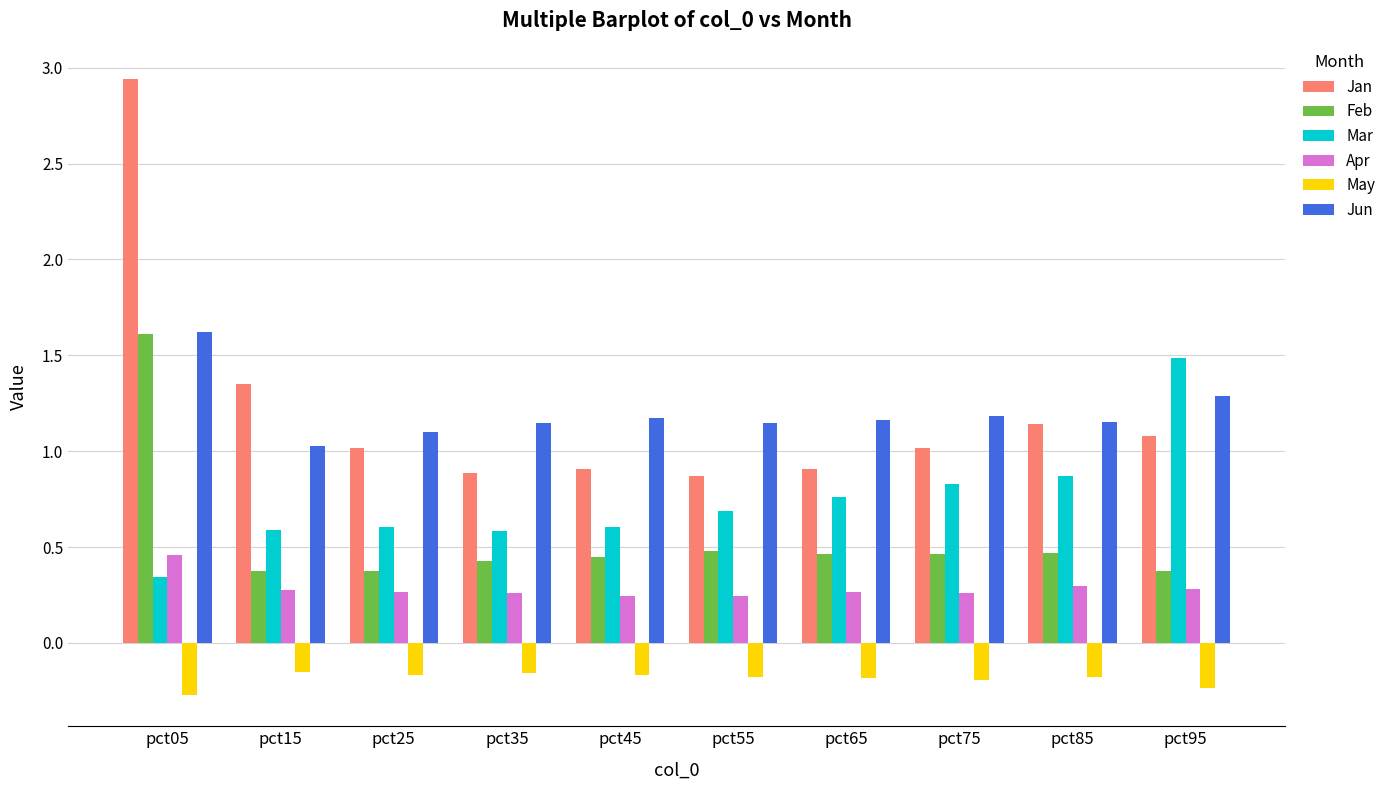

What is the average value of the Mar series?

0.7